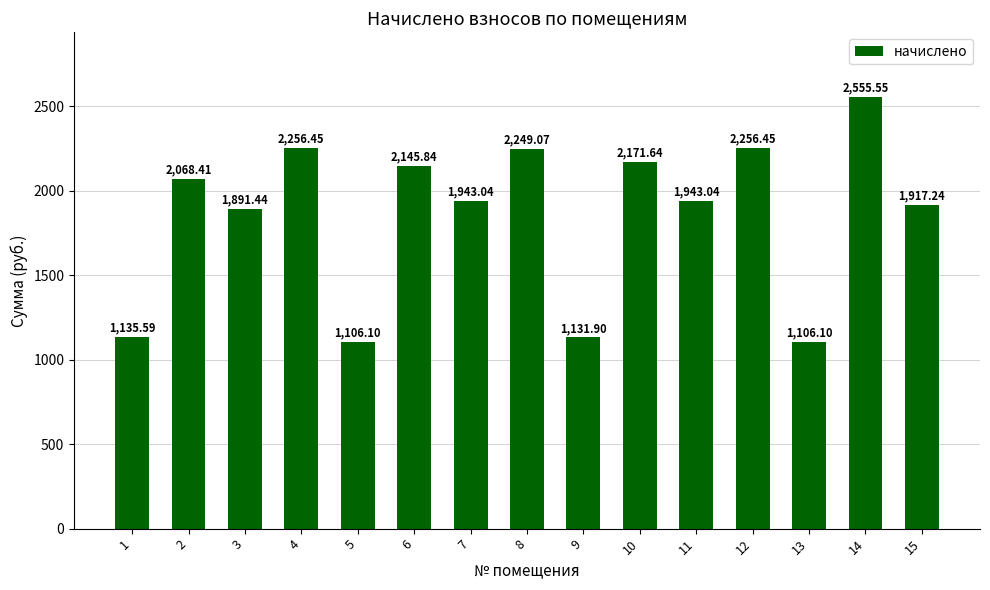

What is the greatest value displayed?

2555.6